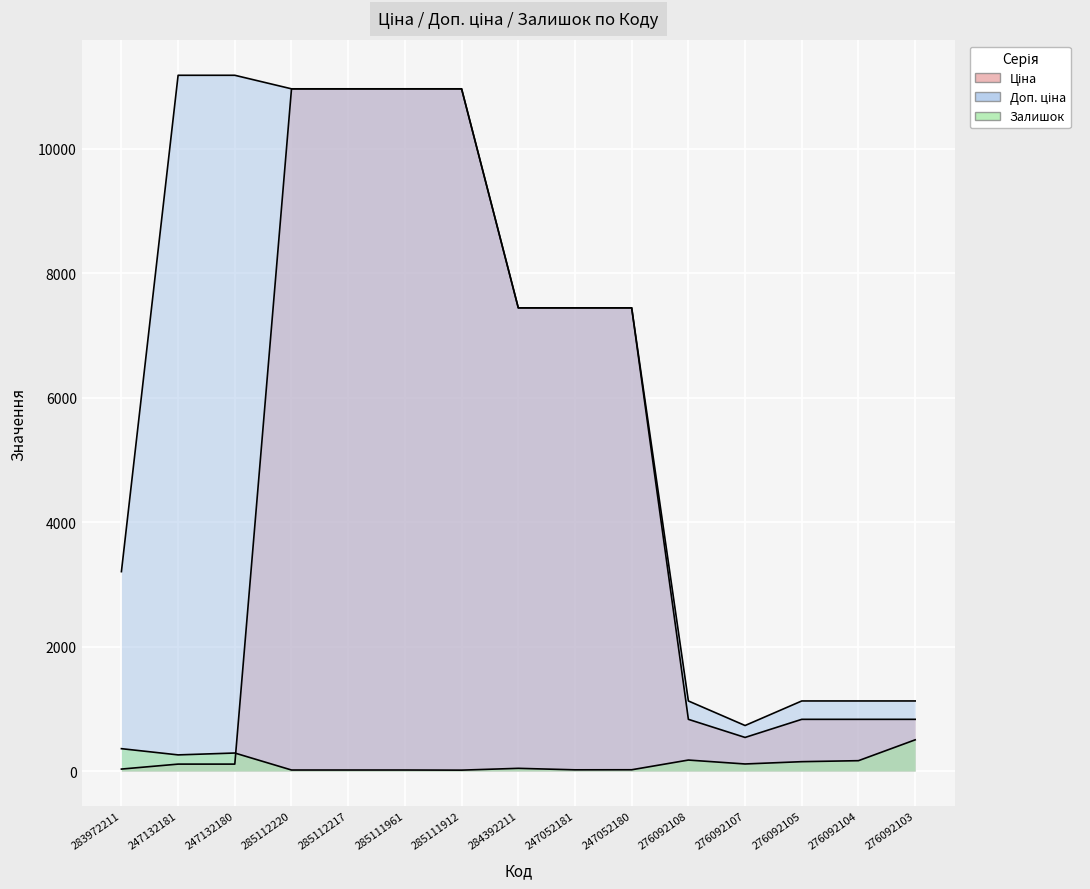

What is the value of the Залишок point at the 11th from the left?

177.0